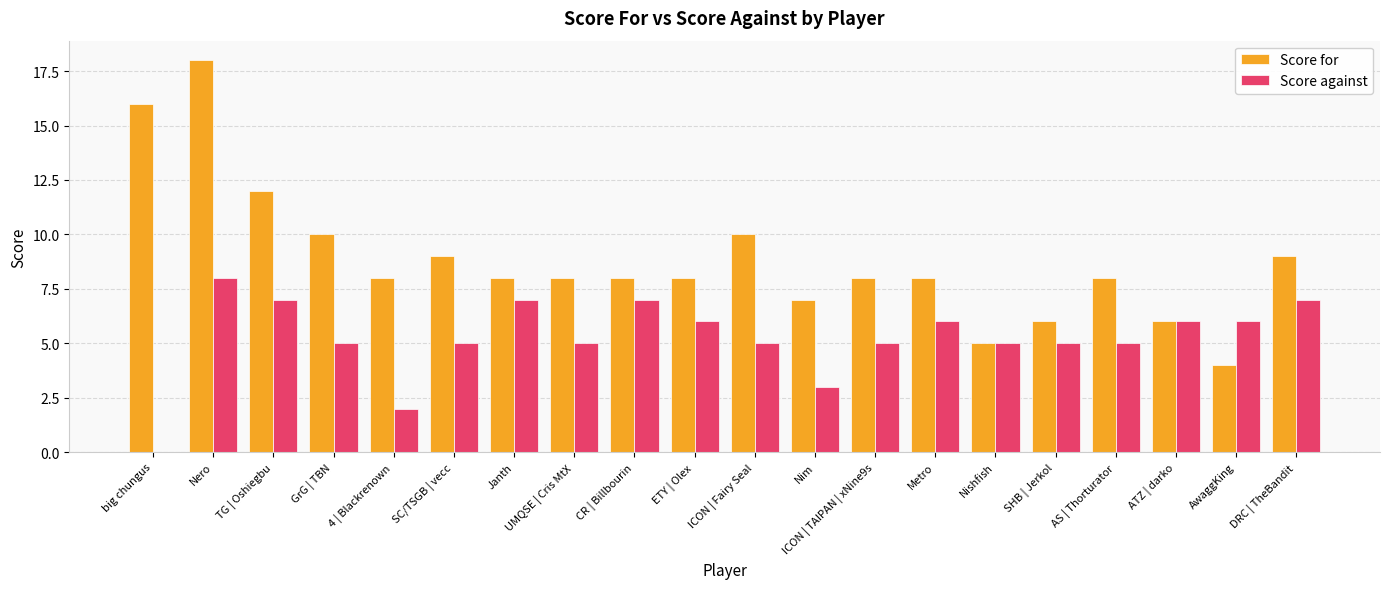

Does the chart contain stacked bars?

No